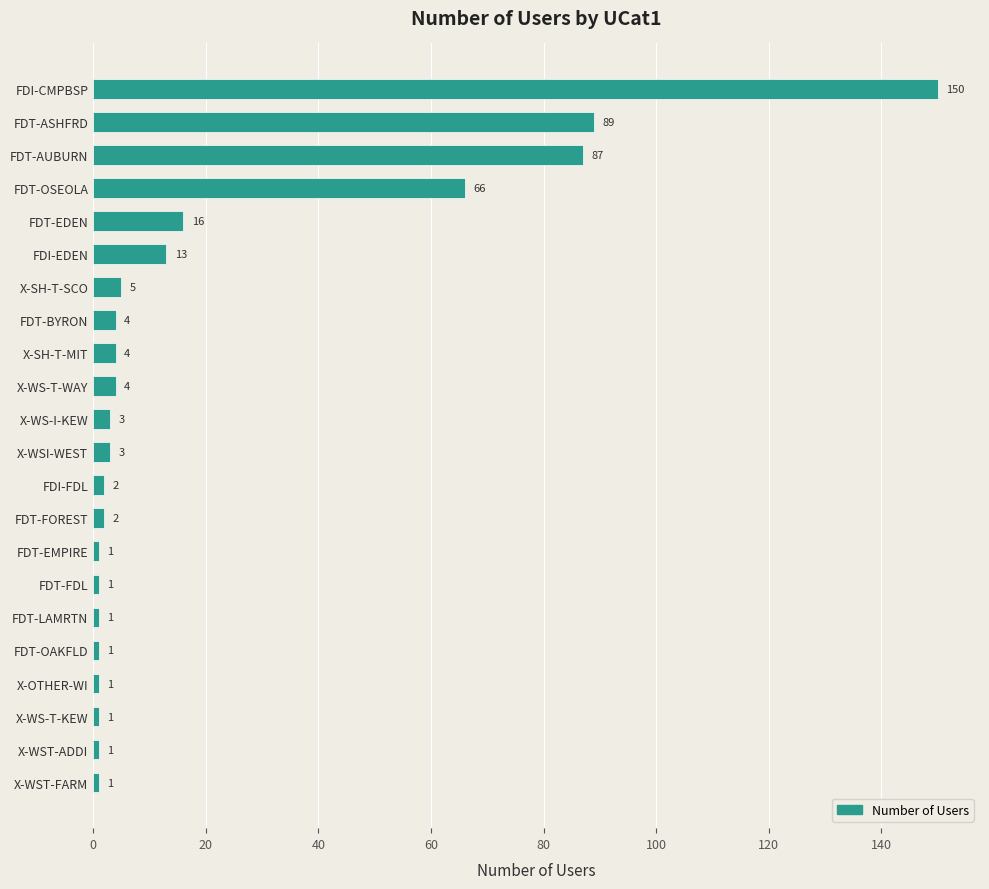

How many values are below 3?

10